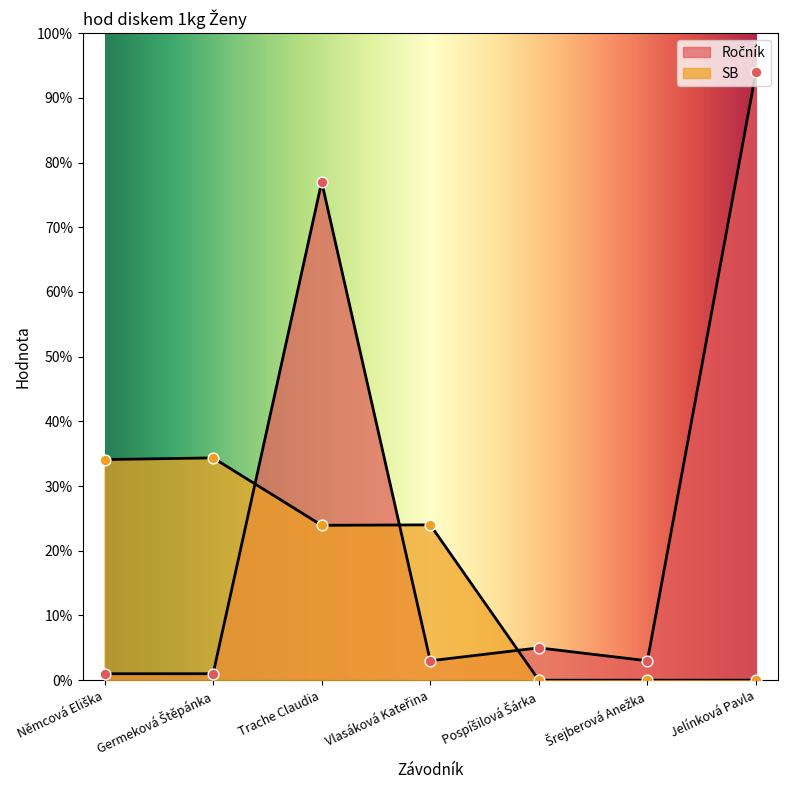

At how many categories does at least one series exceed 65?

2